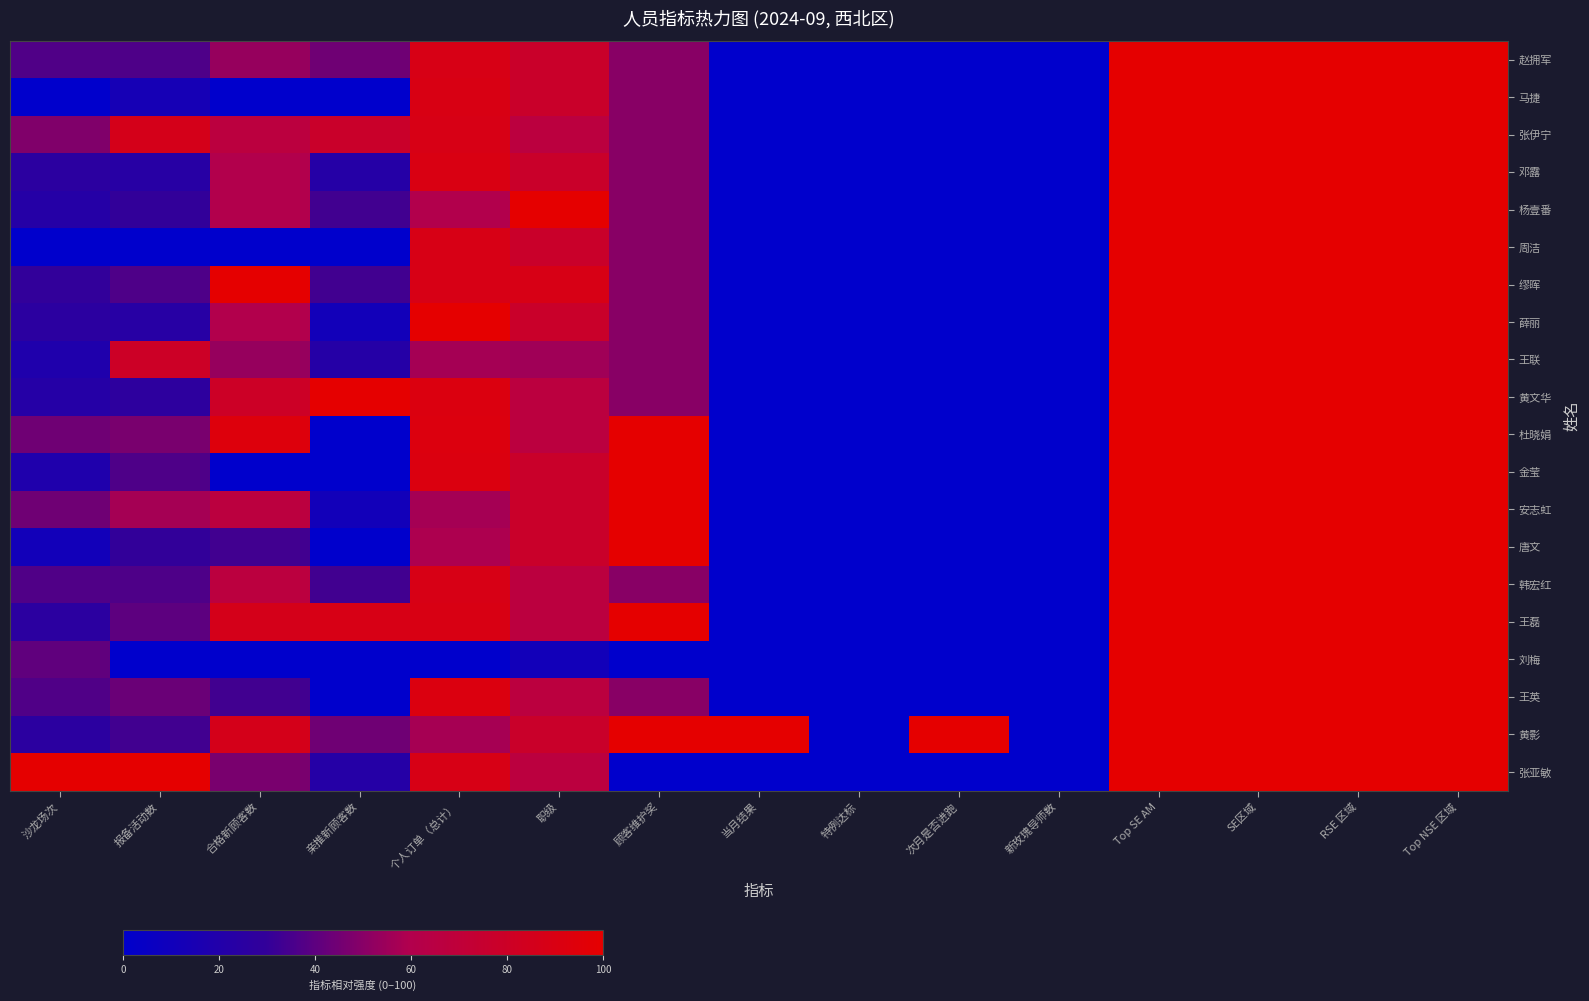

Reading left to right, transcribe all the data shown in this chart.

赵拥军: 沙龙场次=37.0	报备活动数=36.7	合格新顾客数=53.3	亲推新顾客数=44.4	个人订单（总计）=88.9	职级=77.8	顾客维护奖=50.0	当月结果=0.0	特例达标=0.0	次月是否进跑=0.0	新玫瑰导师数=0.0	Top SE AM=100.0	SE区域=100.0	RSE 区域=100.0	Top NSE 区域=100.0
马捷: 沙龙场次=0.0	报备活动数=13.3	合格新顾客数=0.0	亲推新顾客数=0.0	个人订单（总计）=89.8	职级=77.8	顾客维护奖=50.0	当月结果=0.0	特例达标=0.0	次月是否进跑=0.0	新玫瑰导师数=0.0	Top SE AM=100.0	SE区域=100.0	RSE 区域=100.0	Top NSE 区域=100.0
张伊宁: 沙龙场次=48.1	报备活动数=86.7	合格新顾客数=66.7	亲推新顾客数=77.8	个人订单（总计）=88.9	职级=66.7	顾客维护奖=50.0	当月结果=0.0	特例达标=0.0	次月是否进跑=0.0	新玫瑰导师数=0.0	Top SE AM=100.0	SE区域=100.0	RSE 区域=100.0	Top NSE 区域=100.0
邓露: 沙龙场次=25.9	报备活动数=23.3	合格新顾客数=60.0	亲推新顾客数=22.2	个人订单（总计）=90.2	职级=77.8	顾客维护奖=50.0	当月结果=0.0	特例达标=0.0	次月是否进跑=0.0	新玫瑰导师数=0.0	Top SE AM=100.0	SE区域=100.0	RSE 区域=100.0	Top NSE 区域=100.0
杨壹番: 沙龙场次=22.2	报备活动数=30.0	合格新顾客数=60.0	亲推新顾客数=33.3	个人订单（总计）=60.0	职级=100.0	顾客维护奖=50.0	当月结果=0.0	特例达标=0.0	次月是否进跑=0.0	新玫瑰导师数=0.0	Top SE AM=100.0	SE区域=100.0	RSE 区域=100.0	Top NSE 区域=100.0
周洁: 沙龙场次=0.0	报备活动数=0.0	合格新顾客数=0.0	亲推新顾客数=0.0	个人订单（总计）=88.9	职级=77.8	顾客维护奖=50.0	当月结果=0.0	特例达标=0.0	次月是否进跑=0.0	新玫瑰导师数=0.0	Top SE AM=100.0	SE区域=100.0	RSE 区域=100.0	Top NSE 区域=100.0
缪晖: 沙龙场次=29.6	报备活动数=36.7	合格新顾客数=100.0	亲推新顾客数=33.3	个人订单（总计）=88.9	职级=88.9	顾客维护奖=50.0	当月结果=0.0	特例达标=0.0	次月是否进跑=0.0	新玫瑰导师数=0.0	Top SE AM=100.0	SE区域=100.0	RSE 区域=100.0	Top NSE 区域=100.0
薛丽: 沙龙场次=25.9	报备活动数=23.3	合格新顾客数=60.0	亲推新顾客数=11.1	个人订单（总计）=100.0	职级=77.8	顾客维护奖=50.0	当月结果=0.0	特例达标=0.0	次月是否进跑=0.0	新玫瑰导师数=0.0	Top SE AM=100.0	SE区域=100.0	RSE 区域=100.0	Top NSE 区域=100.0
王联: 沙龙场次=18.5	报备活动数=80.0	合格新顾客数=53.3	亲推新顾客数=22.2	个人订单（总计）=56.9	职级=55.6	顾客维护奖=50.0	当月结果=0.0	特例达标=0.0	次月是否进跑=0.0	新玫瑰导师数=0.0	Top SE AM=100.0	SE区域=100.0	RSE 区域=100.0	Top NSE 区域=100.0
黄文华: 沙龙场次=22.2	报备活动数=26.7	合格新顾客数=80.0	亲推新顾客数=100.0	个人订单（总计）=91.6	职级=66.7	顾客维护奖=50.0	当月结果=0.0	特例达标=0.0	次月是否进跑=0.0	新玫瑰导师数=0.0	Top SE AM=100.0	SE区域=100.0	RSE 区域=100.0	Top NSE 区域=100.0
杜晓娟: 沙龙场次=44.4	报备活动数=46.7	合格新顾客数=93.3	亲推新顾客数=0.0	个人订单（总计）=92.4	职级=66.7	顾客维护奖=100.0	当月结果=0.0	特例达标=0.0	次月是否进跑=0.0	新玫瑰导师数=0.0	Top SE AM=100.0	SE区域=100.0	RSE 区域=100.0	Top NSE 区域=100.0
金莹: 沙龙场次=18.5	报备活动数=36.7	合格新顾客数=0.0	亲推新顾客数=0.0	个人订单（总计）=91.6	职级=77.8	顾客维护奖=100.0	当月结果=0.0	特例达标=0.0	次月是否进跑=0.0	新玫瑰导师数=0.0	Top SE AM=100.0	SE区域=100.0	RSE 区域=100.0	Top NSE 区域=100.0
安志虹: 沙龙场次=44.4	报备活动数=56.7	合格新顾客数=66.7	亲推新顾客数=11.1	个人订单（总计）=56.9	职级=77.8	顾客维护奖=100.0	当月结果=0.0	特例达标=0.0	次月是否进跑=0.0	新玫瑰导师数=0.0	Top SE AM=100.0	SE区域=100.0	RSE 区域=100.0	Top NSE 区域=100.0
唐文: 沙龙场次=11.1	报备活动数=30.0	合格新顾客数=33.3	亲推新顾客数=0.0	个人订单（总计）=58.7	职级=77.8	顾客维护奖=100.0	当月结果=0.0	特例达标=0.0	次月是否进跑=0.0	新玫瑰导师数=0.0	Top SE AM=100.0	SE区域=100.0	RSE 区域=100.0	Top NSE 区域=100.0
韩宏红: 沙龙场次=37.0	报备活动数=36.7	合格新顾客数=66.7	亲推新顾客数=33.3	个人订单（总计）=88.9	职级=66.7	顾客维护奖=50.0	当月结果=0.0	特例达标=0.0	次月是否进跑=0.0	新玫瑰导师数=0.0	Top SE AM=100.0	SE区域=100.0	RSE 区域=100.0	Top NSE 区域=100.0
王磊: 沙龙场次=25.9	报备活动数=40.0	合格新顾客数=86.7	亲推新顾客数=88.9	个人订单（总计）=89.8	职级=66.7	顾客维护奖=100.0	当月结果=0.0	特例达标=0.0	次月是否进跑=0.0	新玫瑰导师数=0.0	Top SE AM=100.0	SE区域=100.0	RSE 区域=100.0	Top NSE 区域=100.0
刘梅: 沙龙场次=40.7	报备活动数=0.0	合格新顾客数=0.0	亲推新顾客数=0.0	个人订单（总计）=0.0	职级=11.1	顾客维护奖=0.0	当月结果=0.0	特例达标=0.0	次月是否进跑=0.0	新玫瑰导师数=0.0	Top SE AM=100.0	SE区域=100.0	RSE 区域=100.0	Top NSE 区域=100.0
王英: 沙龙场次=37.0	报备活动数=43.3	合格新顾客数=33.3	亲推新顾客数=0.0	个人订单（总计）=91.6	职级=66.7	顾客维护奖=50.0	当月结果=0.0	特例达标=0.0	次月是否进跑=0.0	新玫瑰导师数=0.0	Top SE AM=100.0	SE区域=100.0	RSE 区域=100.0	Top NSE 区域=100.0
黄影: 沙龙场次=25.9	报备活动数=33.3	合格新顾客数=86.7	亲推新顾客数=44.4	个人订单（总计）=57.3	职级=77.8	顾客维护奖=100.0	当月结果=100.0	特例达标=0.0	次月是否进跑=100.0	新玫瑰导师数=0.0	Top SE AM=100.0	SE区域=100.0	RSE 区域=100.0	Top NSE 区域=100.0
张亚敏: 沙龙场次=100.0	报备活动数=100.0	合格新顾客数=46.7	亲推新顾客数=22.2	个人订单（总计）=88.9	职级=66.7	顾客维护奖=0.0	当月结果=0.0	特例达标=0.0	次月是否进跑=0.0	新玫瑰导师数=0.0	Top SE AM=100.0	SE区域=100.0	RSE 区域=100.0	Top NSE 区域=100.0